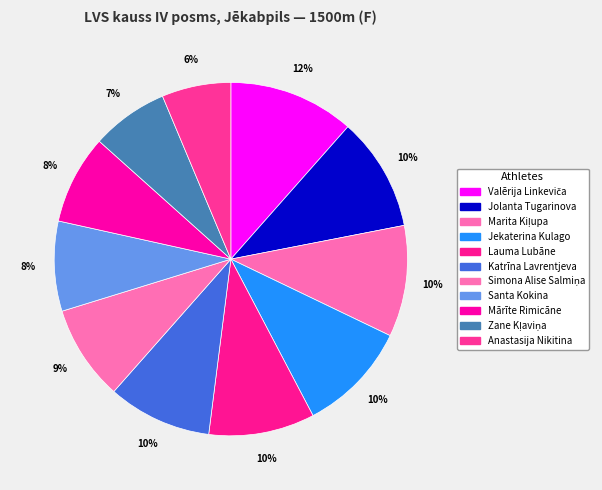

How many slices are in this pie chart?

11